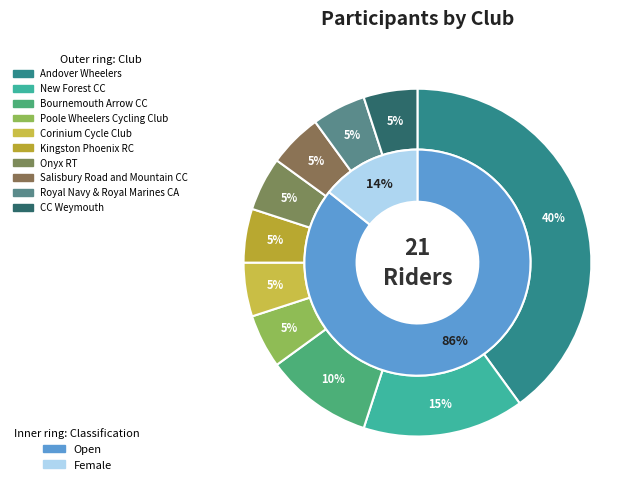

Which slice is the largest?

Andover Wheelers